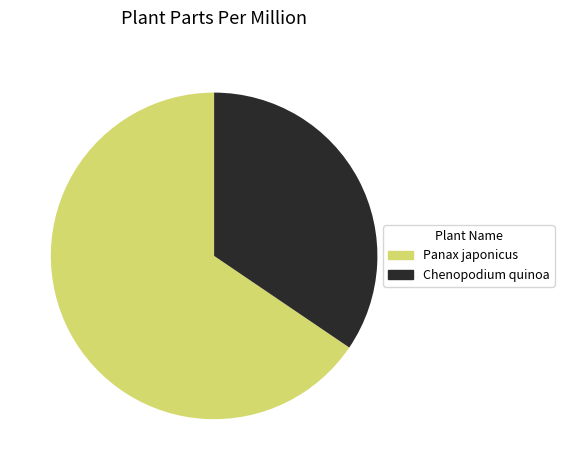

Which category has the biggest portion of the pie?

Panax japonicus